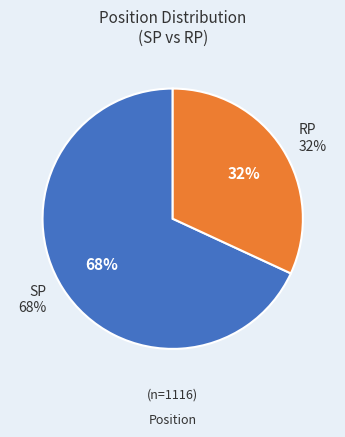

Do SP and RP together represent more than half of the pie?

Yes